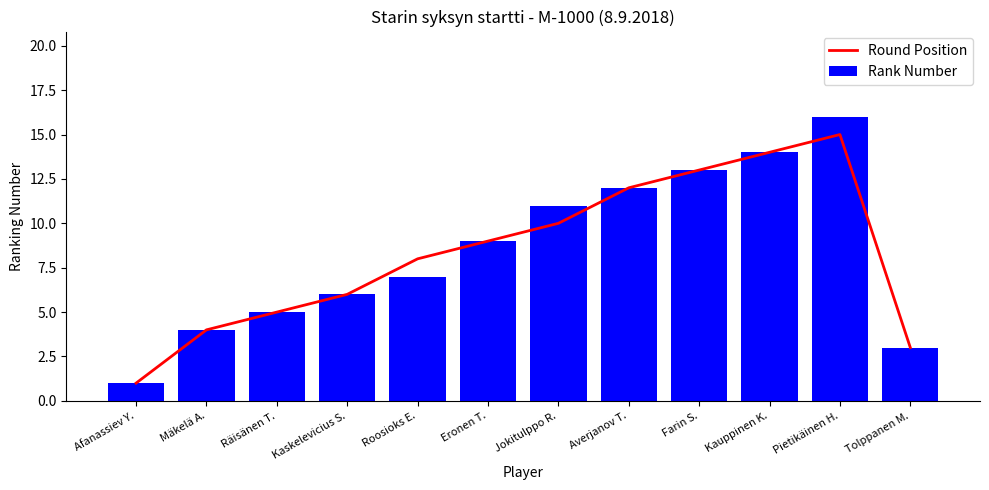

What is the label of the 12th bar from the left?

Tolppanen M.